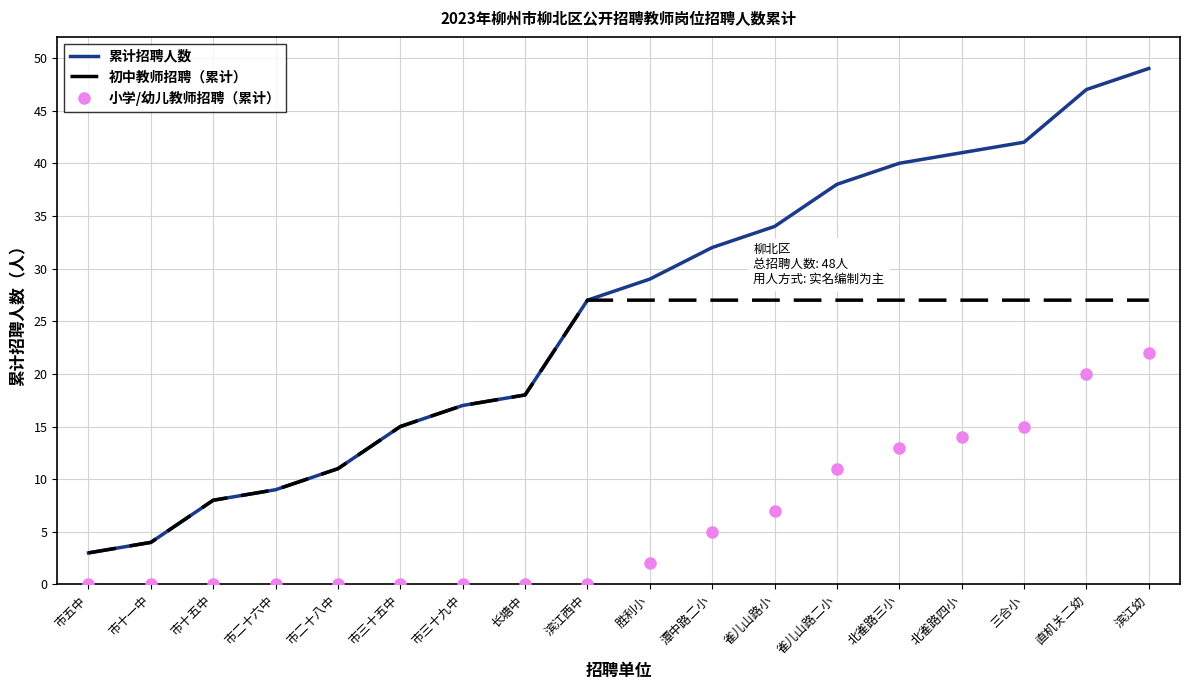

Rank the series by their maximum value, from lowest to highest.

小学/幼儿教师招聘（累计）, 初中教师招聘（累计）, 累计招聘人数